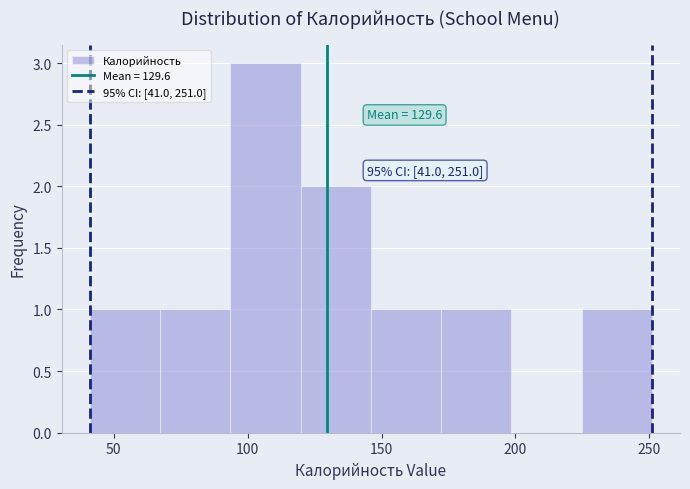

Over which range of the x-axis is the bar tallest?

95 to 120